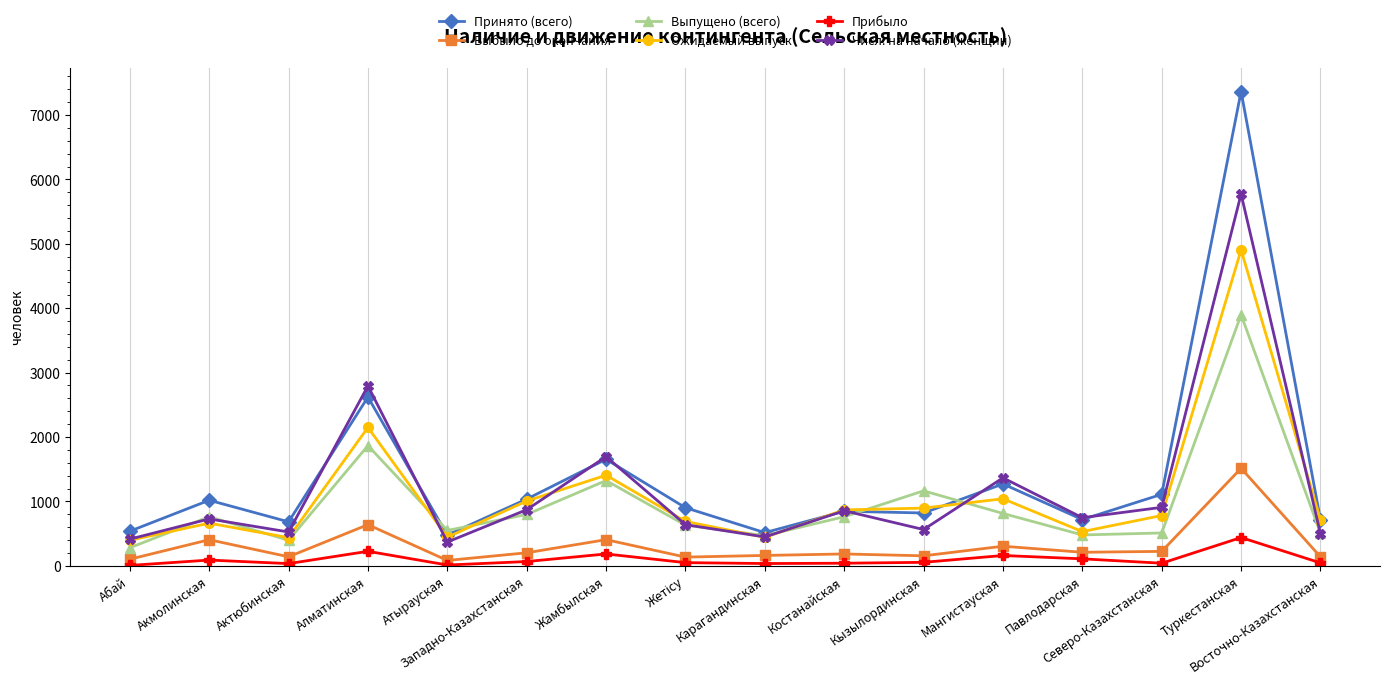

At how many categories does at least one series exceed 7006?

1